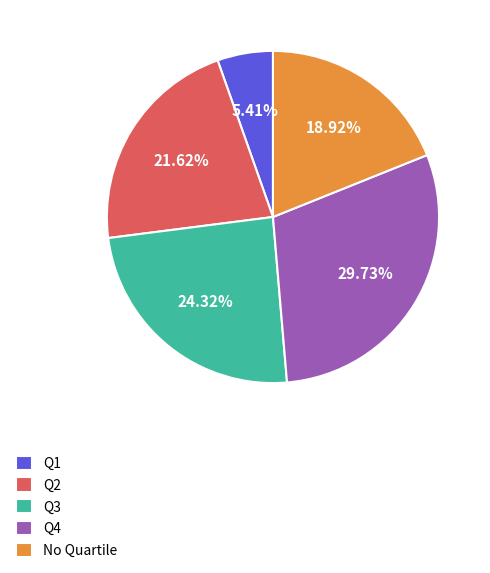

Combined, do No Quartile and Q4 account for over 50%?

No